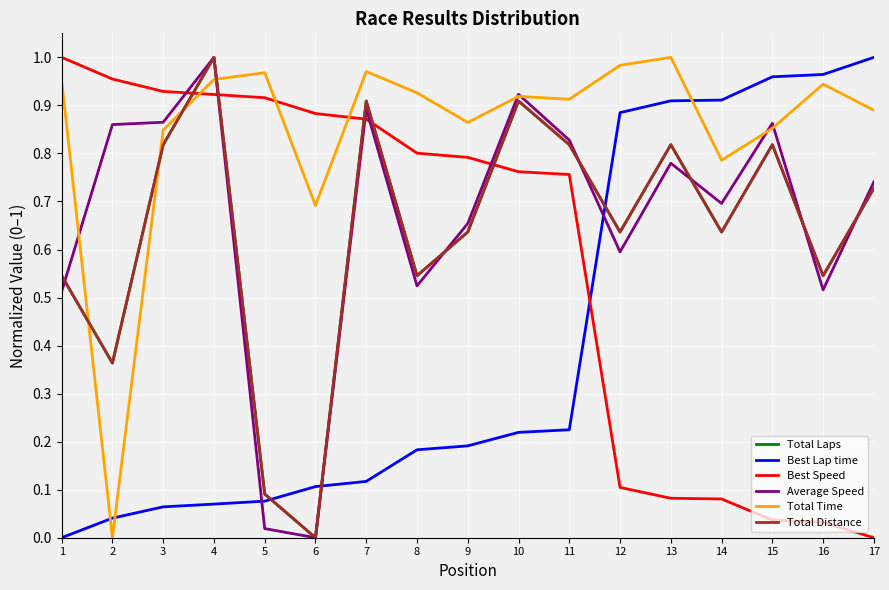

True or false: Total Laps has more than 1 interior local peaks.

True